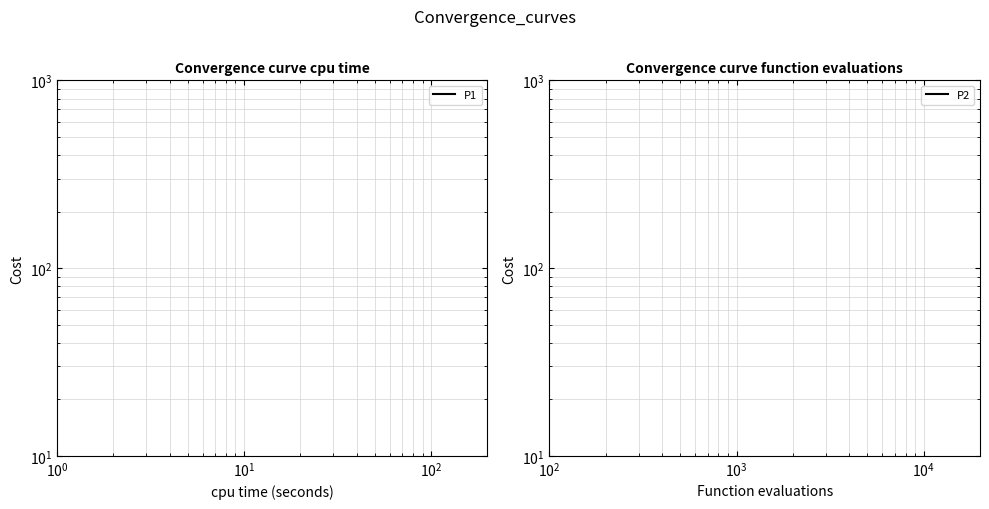

What are all the series names shown in the legend?

P1, P2